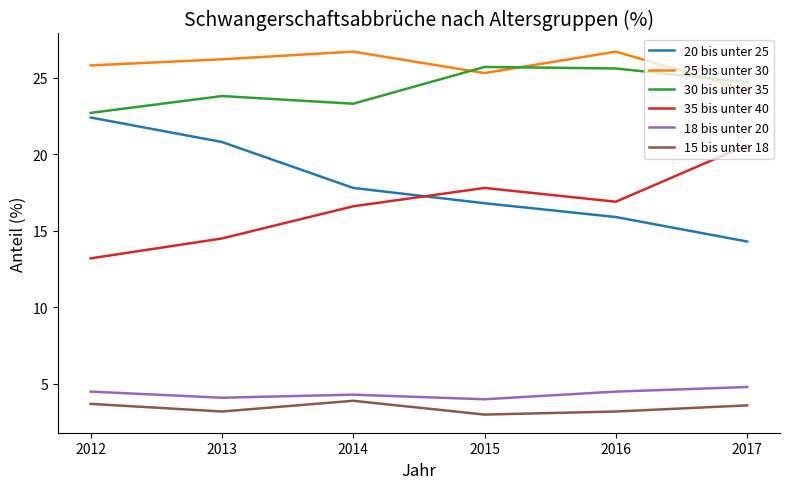

List the labels in order of 20 bis unter 25 value, smallest first.

2017, 2016, 2015, 2014, 2013, 2012